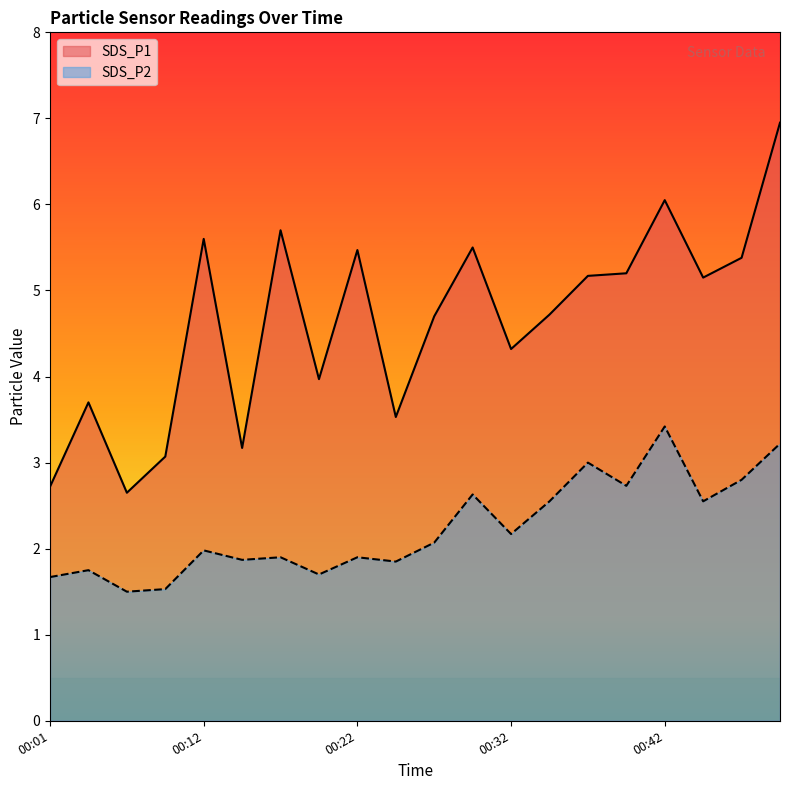

List the series in order of their peak value, highest first.

SDS_P1, SDS_P2